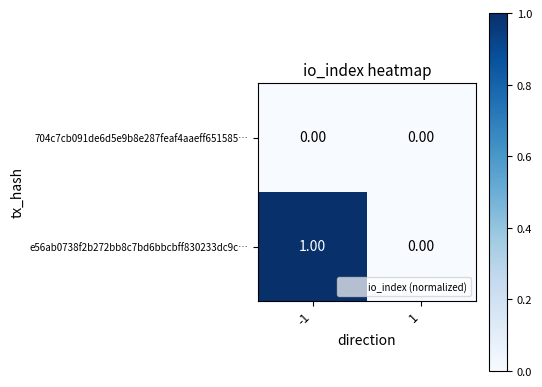

Which series has the largest range (max minus min)?

e56ab0738f2b272bb8c7bd6bbcbff830233dc9c…